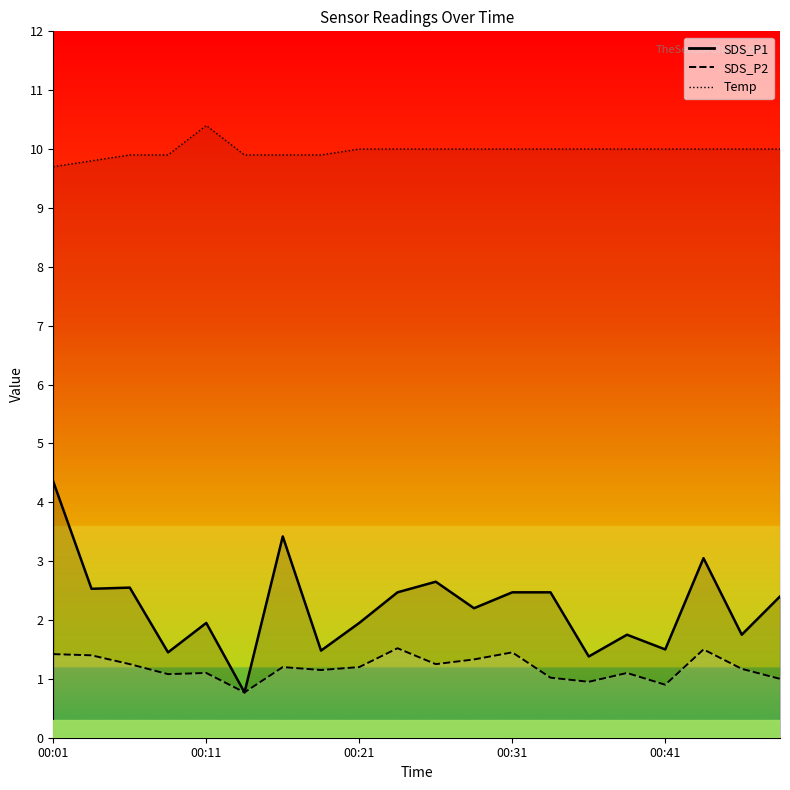

Where is the first local minimum for SDS_P2?

00:09